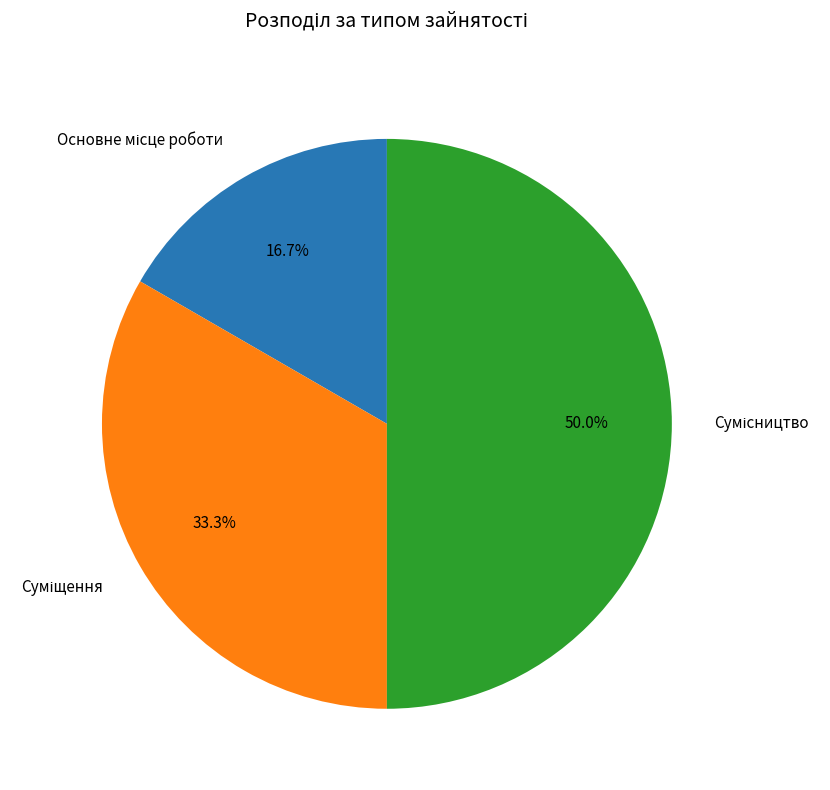

True or false: Основне місце роботи accounts for 7% of the total.

False